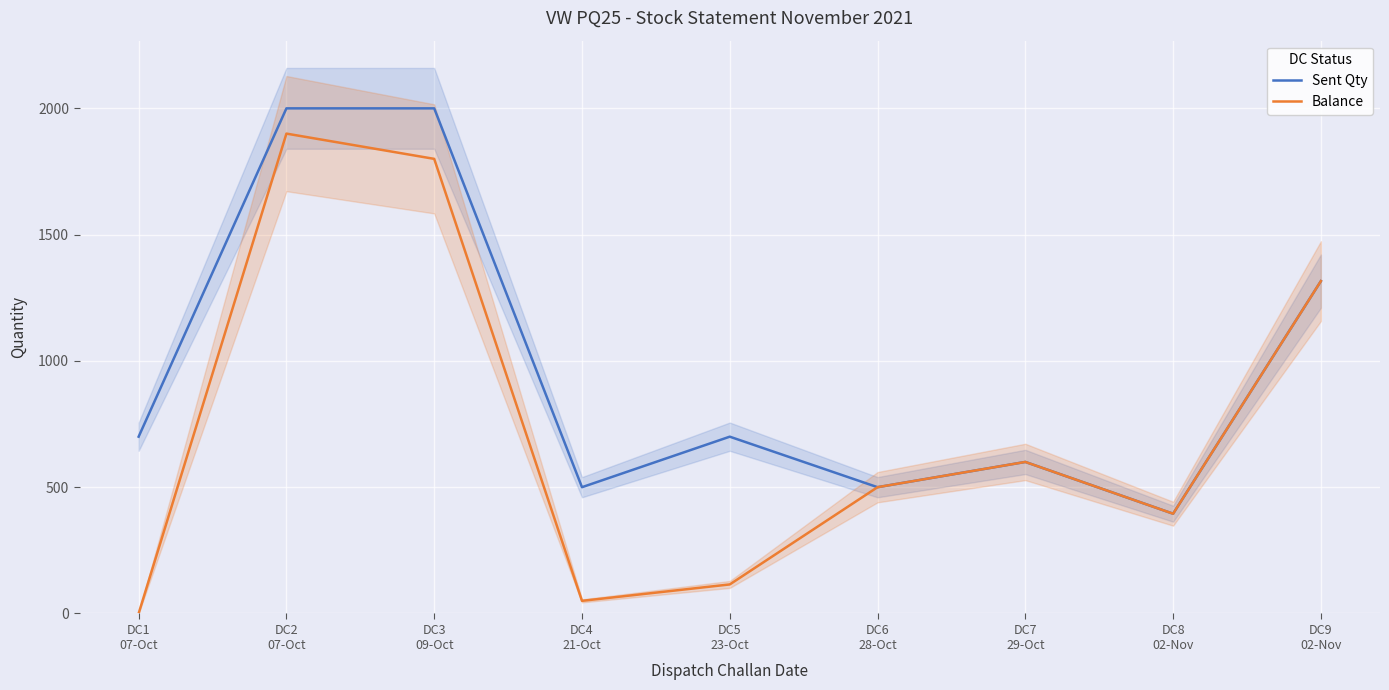

What position from the right is DC5
23-Oct?

5